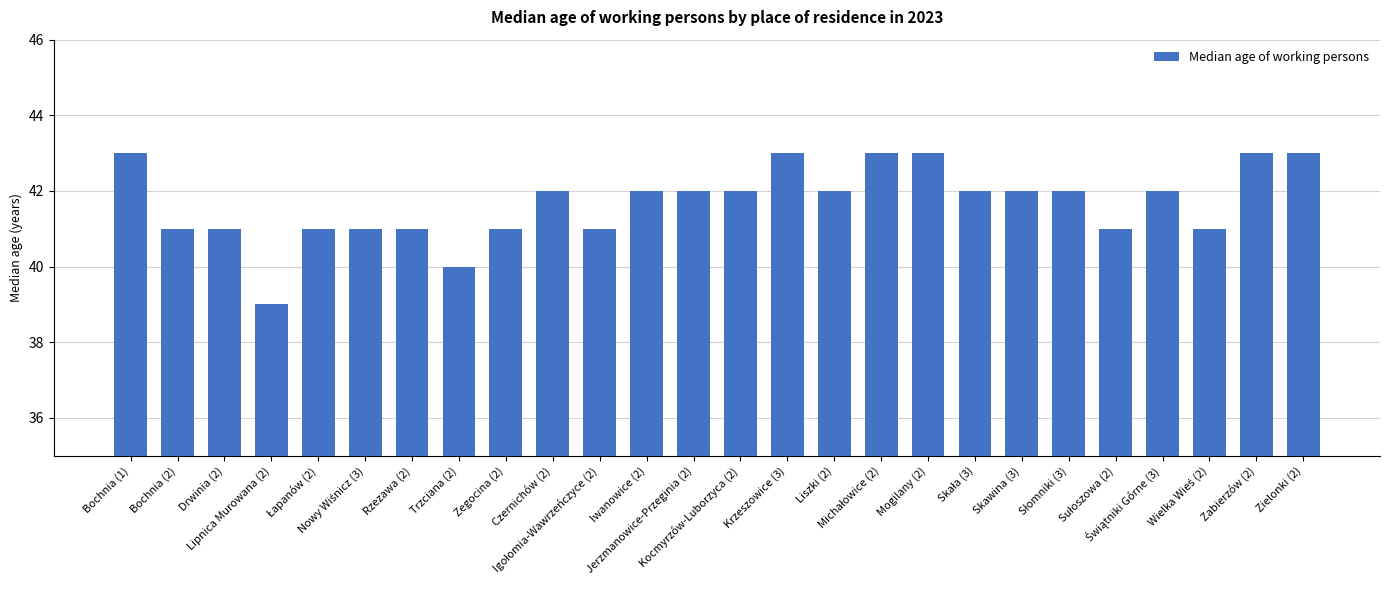

What is the difference between the maximum and second lowest values?

3